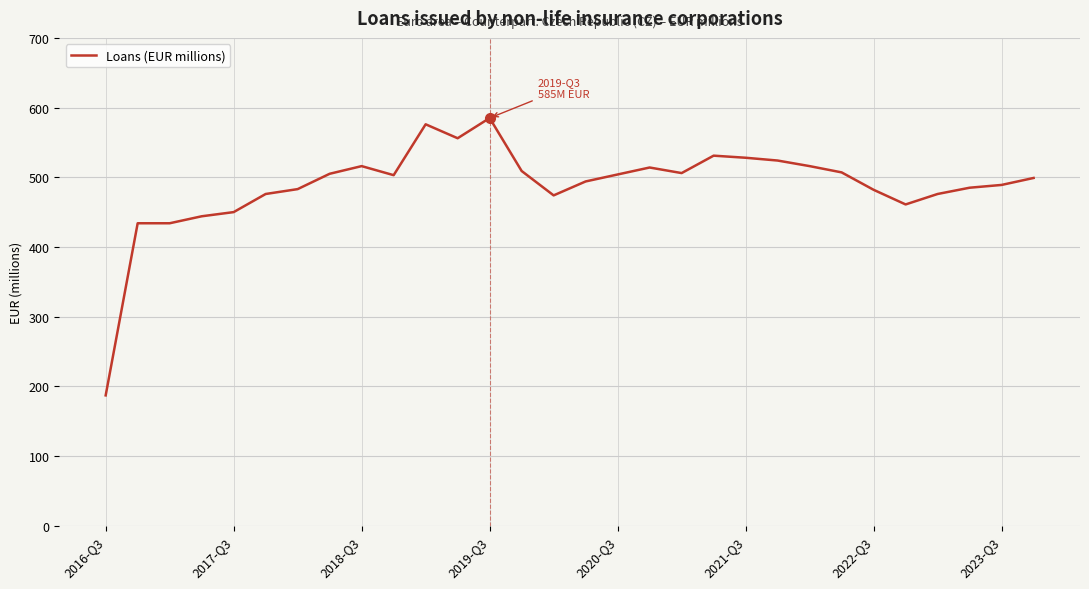

What is the greatest value displayed?

585